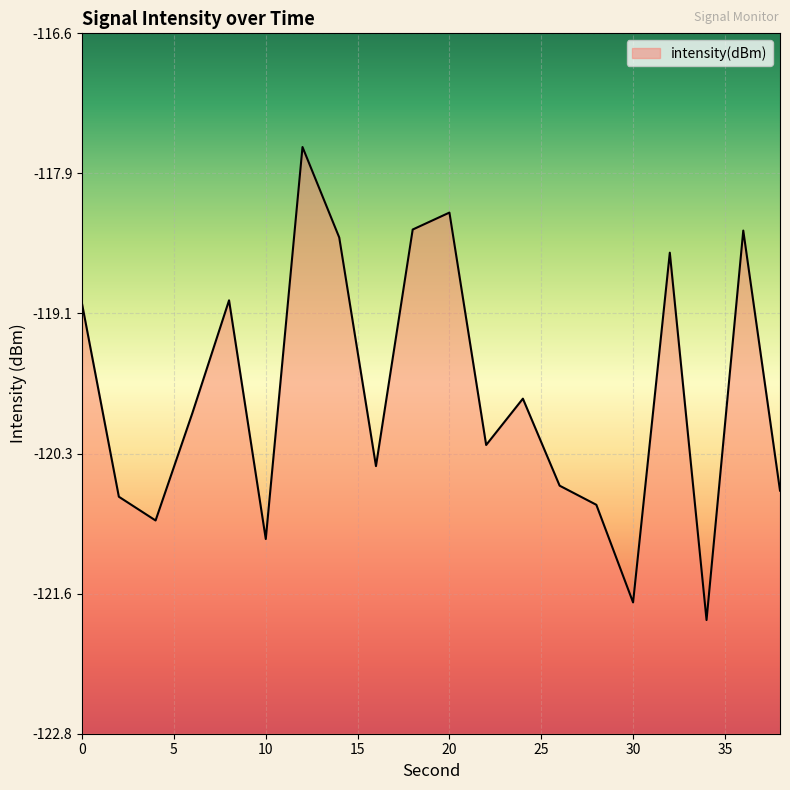

Where is the data nearest to the value -119?

8